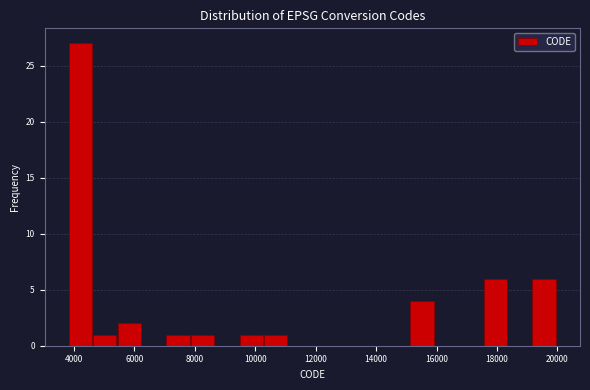

Over which range of the x-axis is the bar tallest?

3800 to 4600